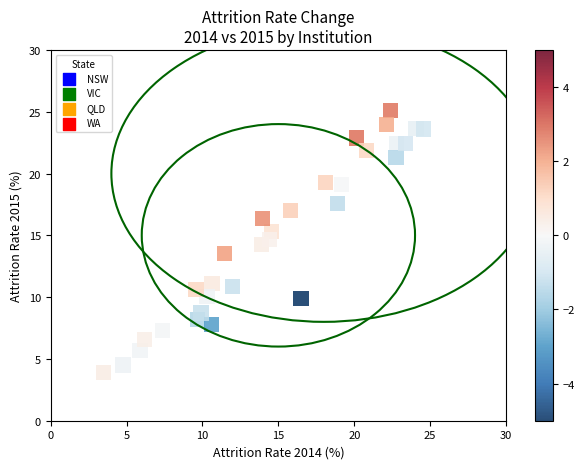

What is the range of X values (max minus min)?

21.0